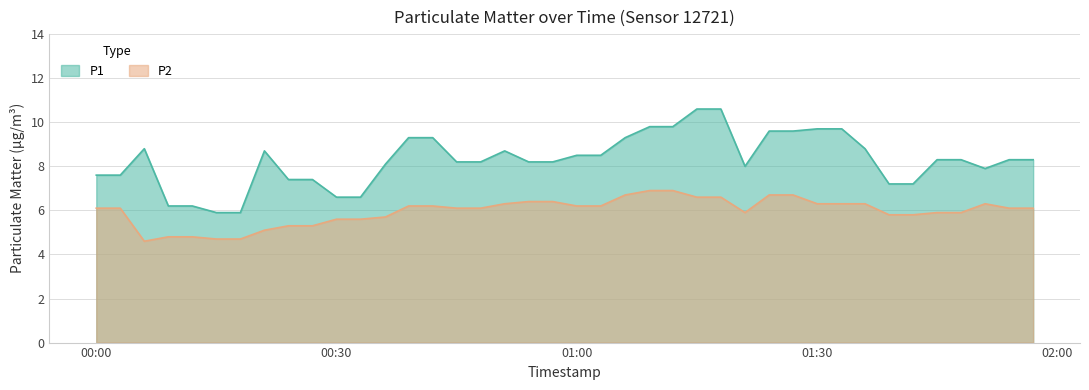

What is the sum of all P1 values?

331.1